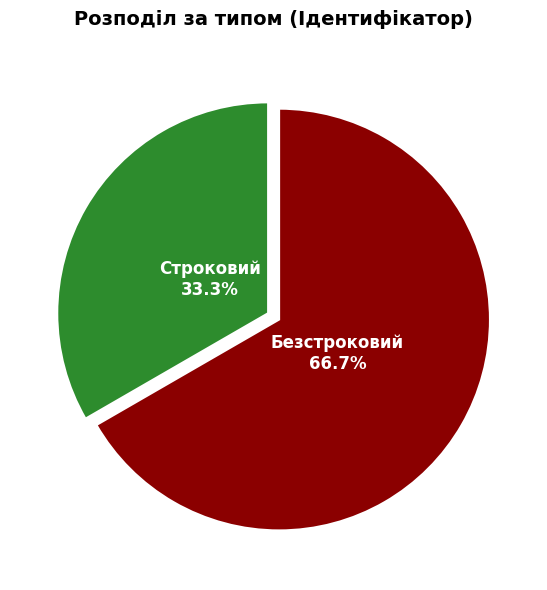

Is there any slice that represents more than half of the pie?

Yes